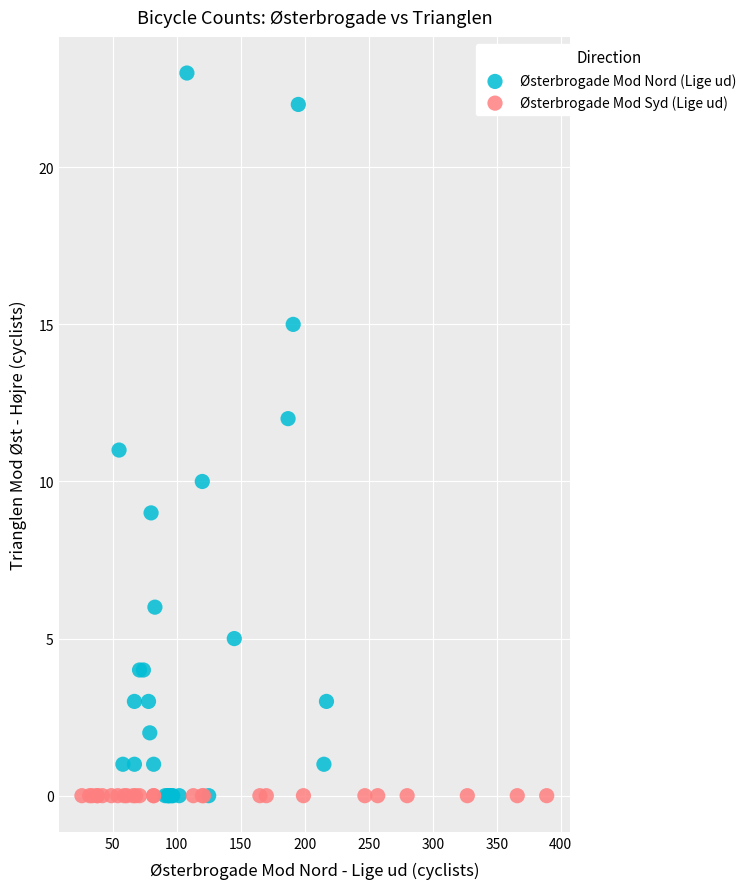

Which series contains the highest Y value?

Østerbrogade Mod Nord (Lige ud)